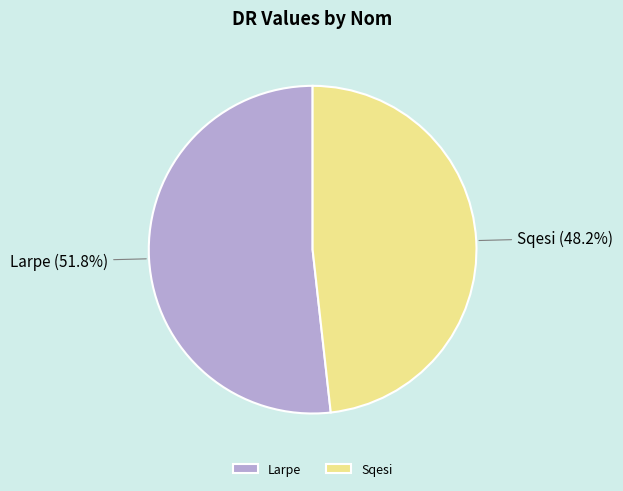

To the nearest percent, what is the difference between the Larpe and Sqesi slice percentages?

4%